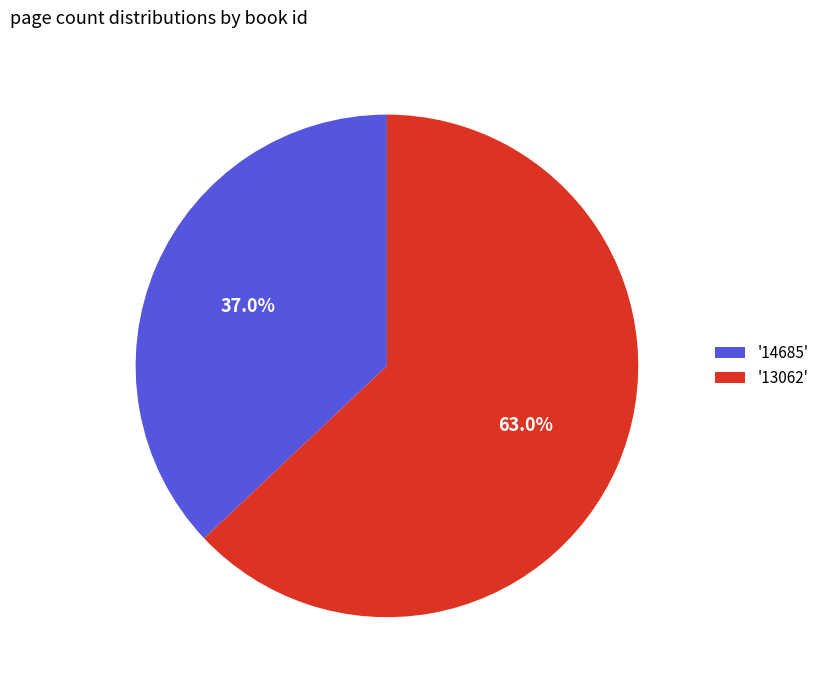

Is '13062' the majority of the pie?

Yes